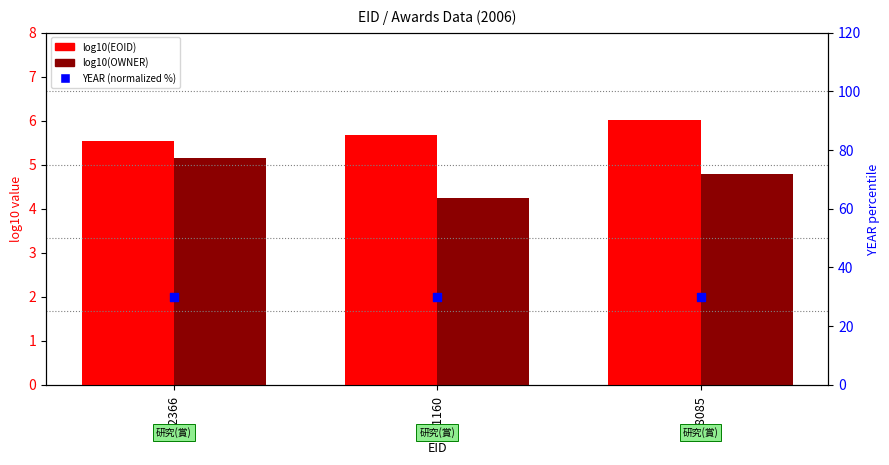

Is the value of YEAR (normalized %) at 178085 greater than the value of log10(EOID) at 161160?

Yes